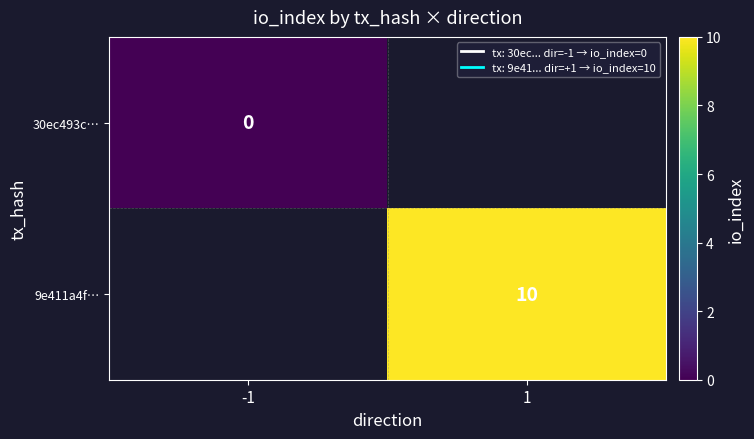

True or false: 9e411a4f… has a value of 18 at 1.

False